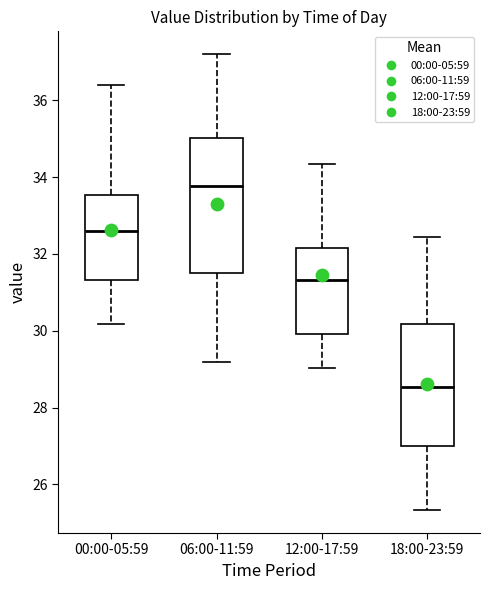

Reading left to right, transcribe this box plot: for each box, give where its median line is, the range the box spans, and where its two whiskers end, as read against the y-axis. The values are not printed on the chart, so give them approximately, as read against the axis.

00:00-05:59: median 32.6, box 31.4 to 33.6, whiskers 30.2 to 36.4
06:00-11:59: median 33.8, box 31.6 to 35.0, whiskers 29.2 to 37.2
12:00-17:59: median 31.4, box 30.0 to 32.2, whiskers 29.0 to 34.4
18:00-23:59: median 28.6, box 27.0 to 30.2, whiskers 25.4 to 32.4